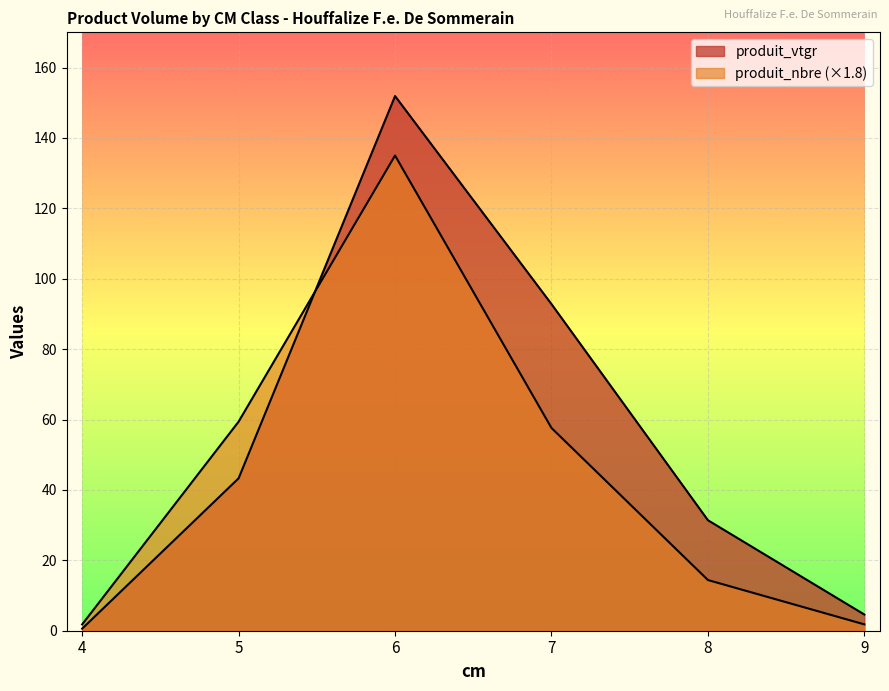

Reading left to right, list all the values displayed in this chart.

produit_vtgr: 0.6	43.3	151.9	92.8	31.4	4.6
produit_nbre: 1.8	59.4	135.0	57.6	14.4	1.8